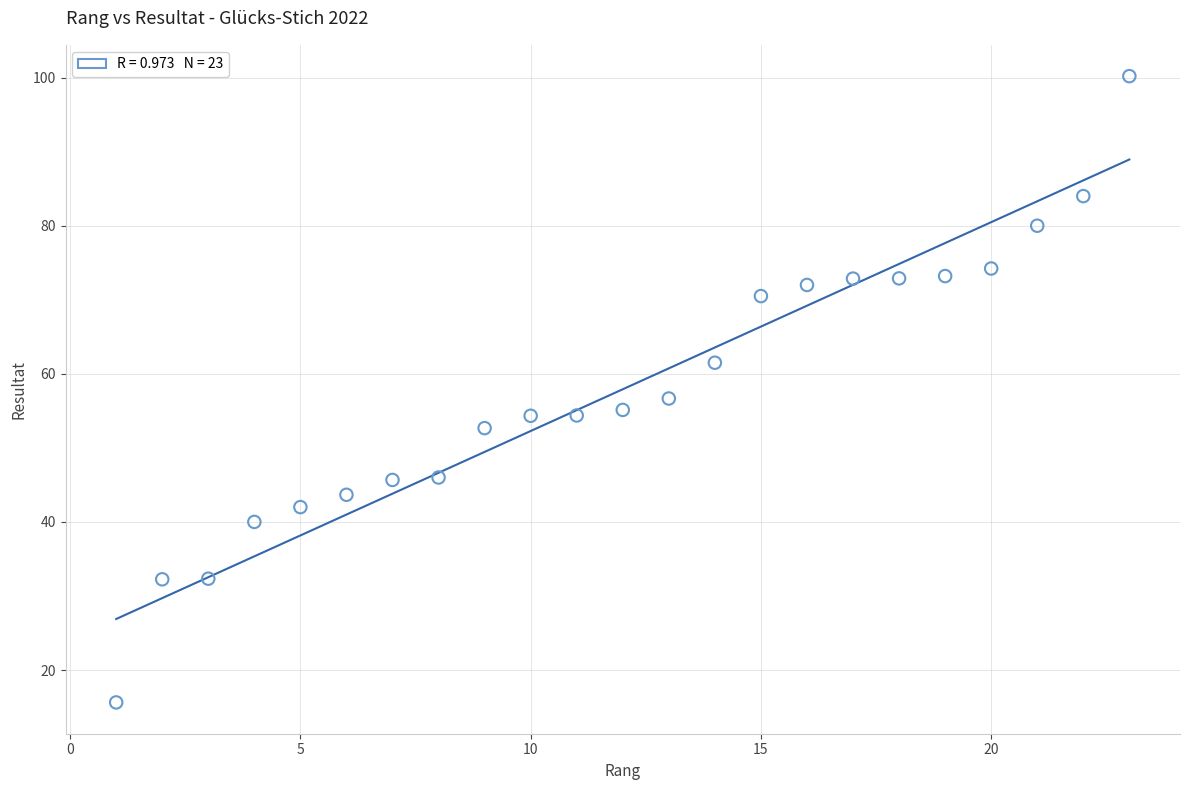

What is the range of X values (max minus min)?

22.0